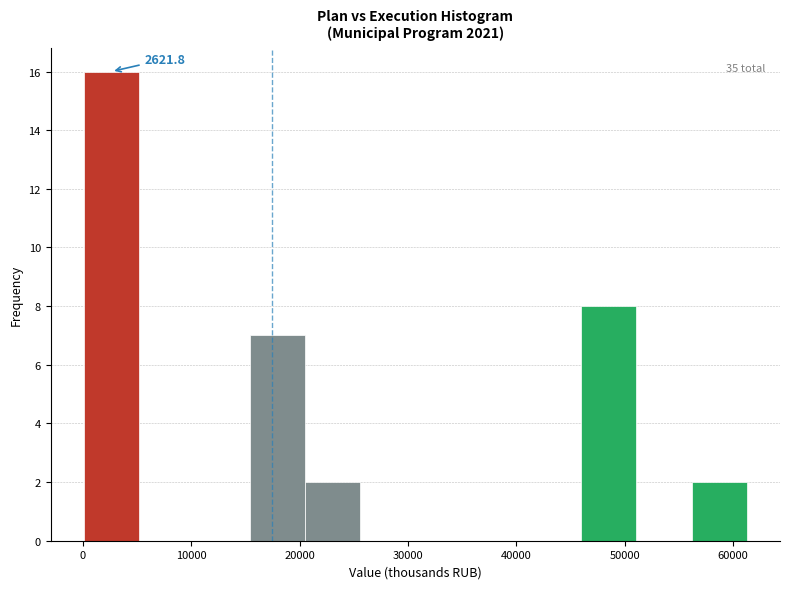

Over which range of the x-axis is the bar tallest?

0 to 5000